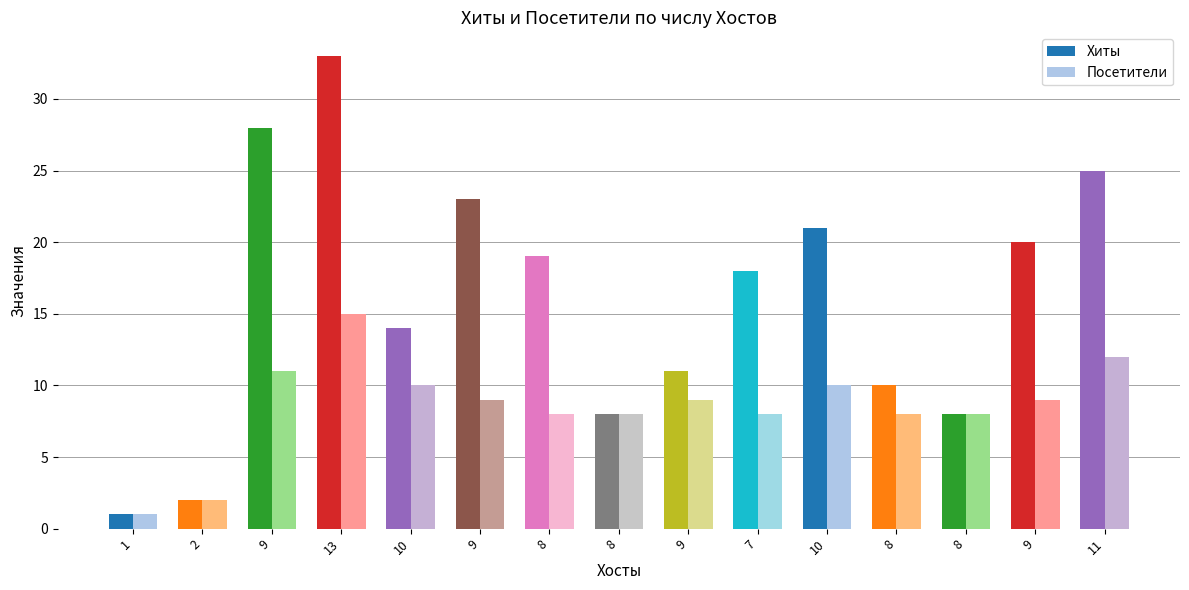

At which label does Посетители first exceed 9?

9